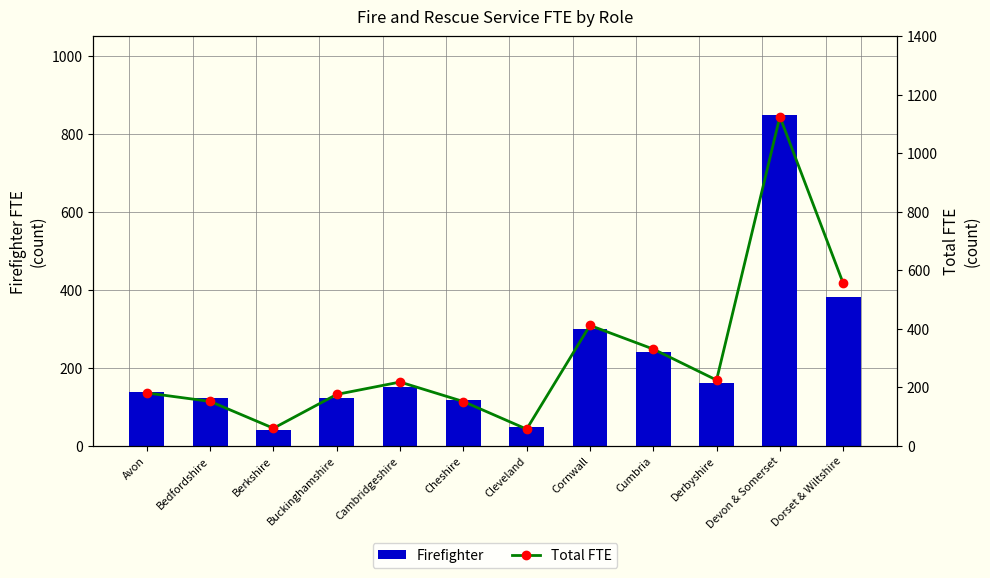

What is the maximum value shown in the chart?

1125.8